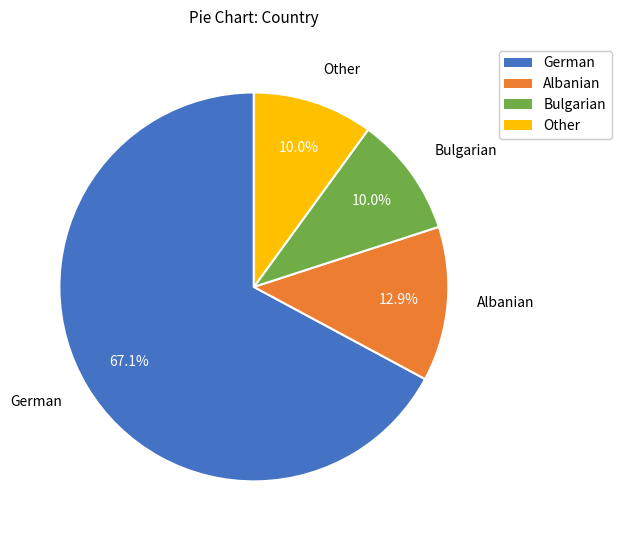

Does any single category account for the majority?

Yes